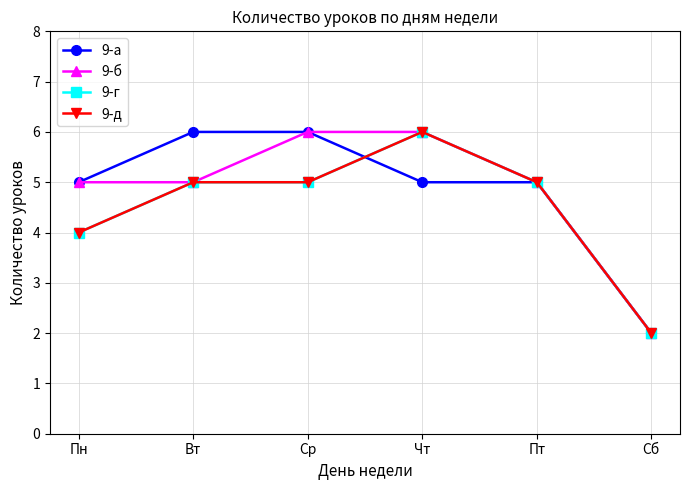

Between Пт and Ср, which is larger?

Ср